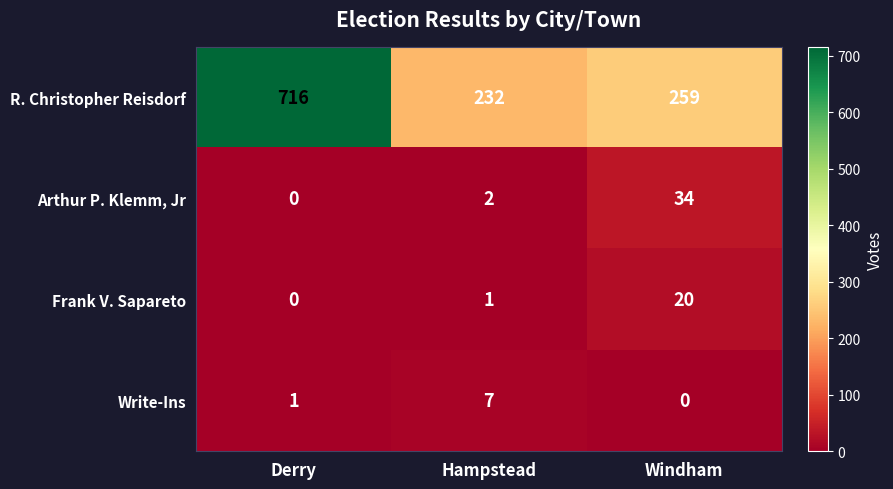

Count the number of categories in the chart.

3